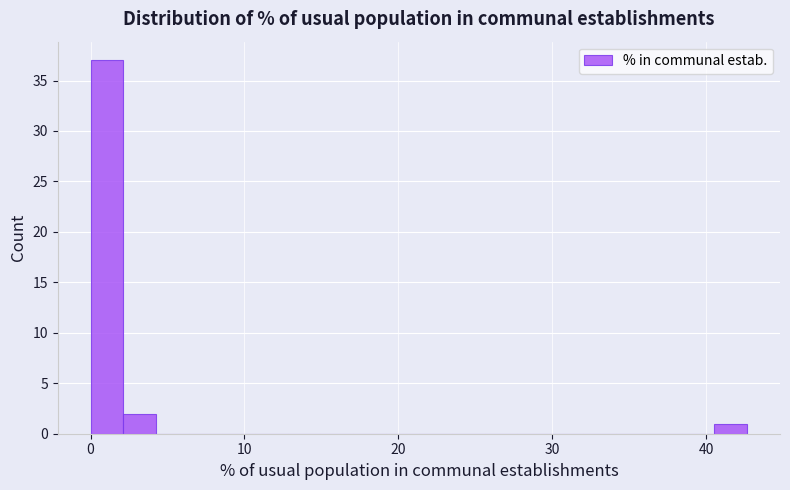

Around what value on the x-axis is the tallest bar? Give the approximate position of its centre, as read against the axis.

1